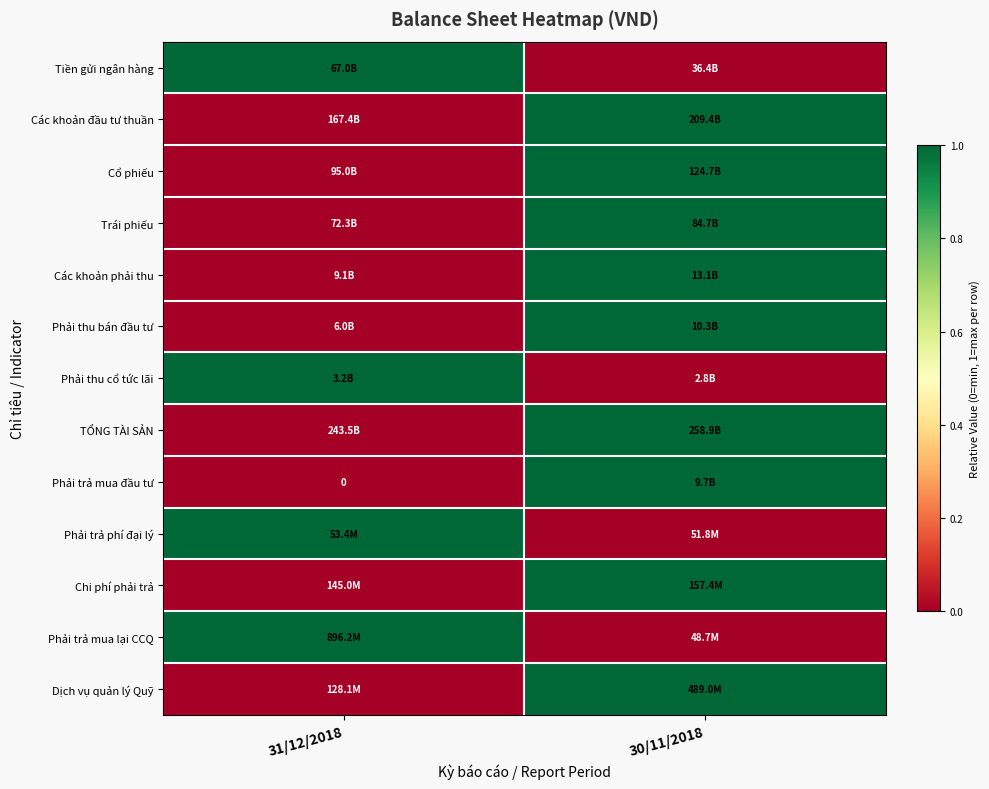

How many values in Tiền gửi ngân hàng are above zero?

1